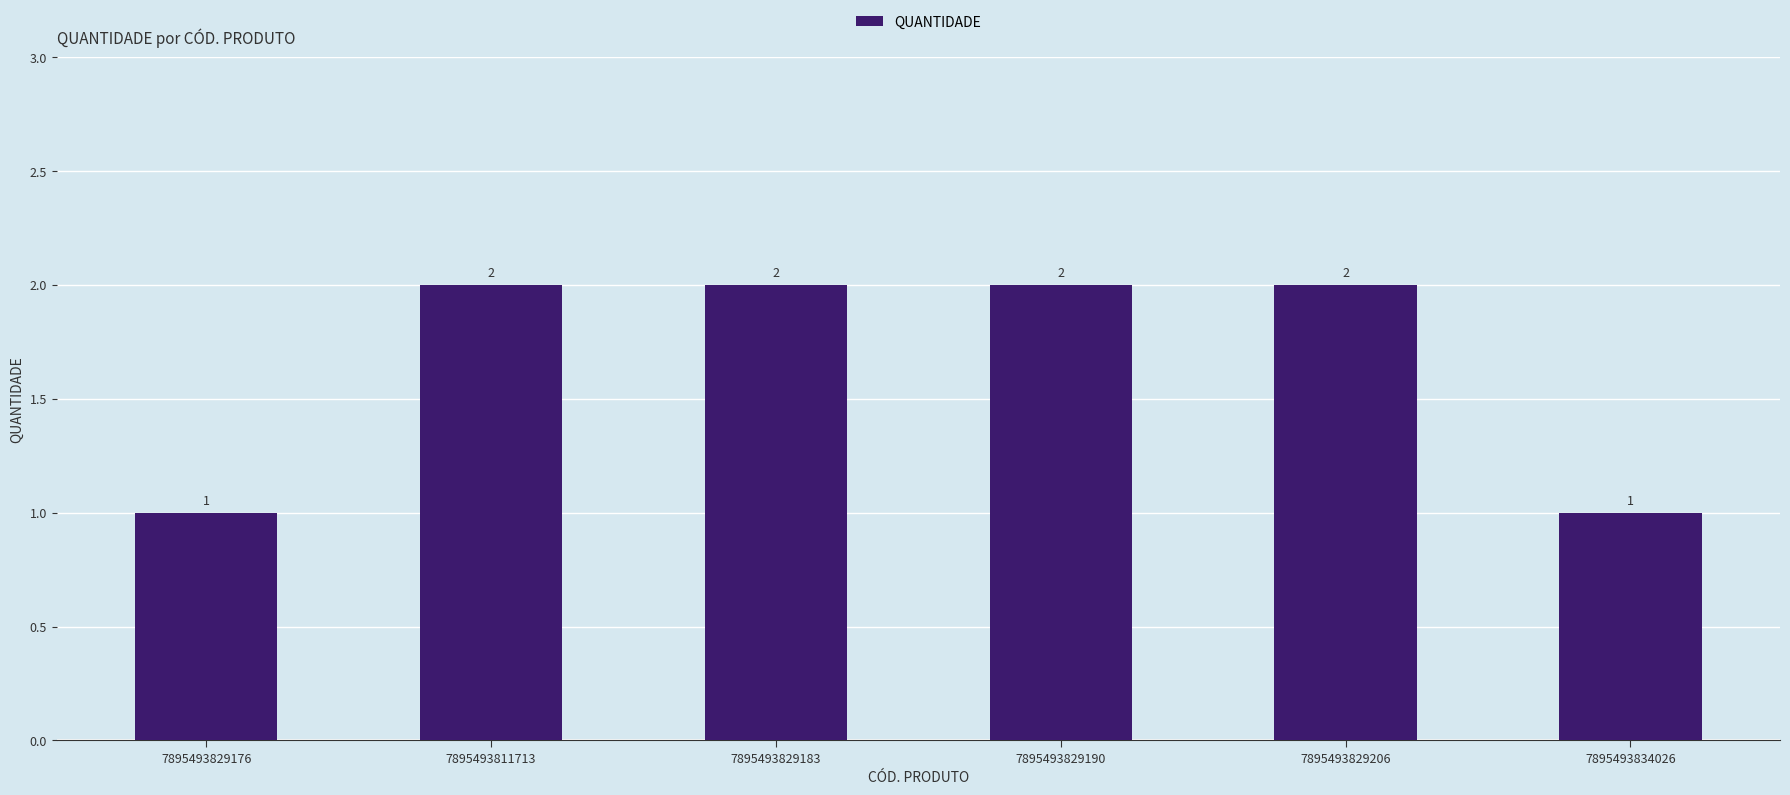

Does the chart contain stacked bars?

No